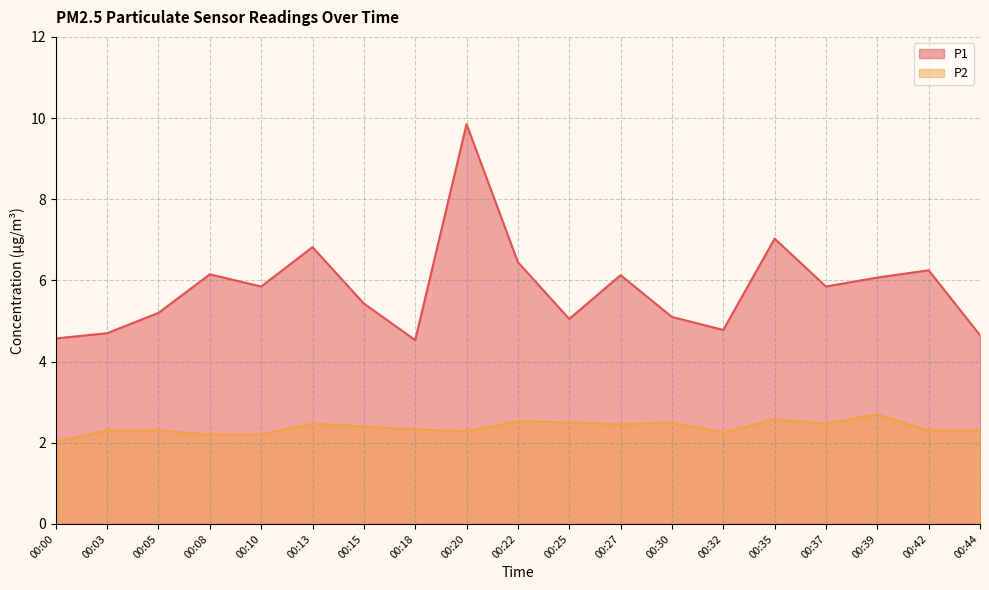

The P1 series shows 6.1 at 00:39. True or false?

True